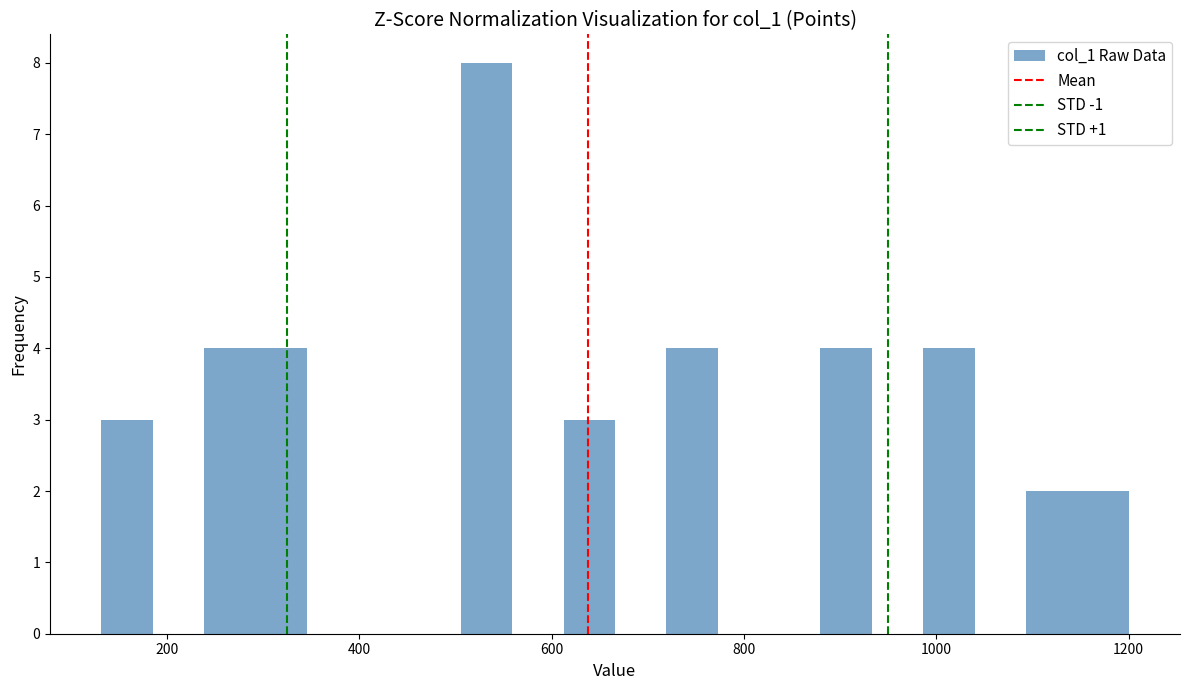

Around what value on the x-axis is the tallest bar? Give the approximate position of its centre, as read against the axis.

540